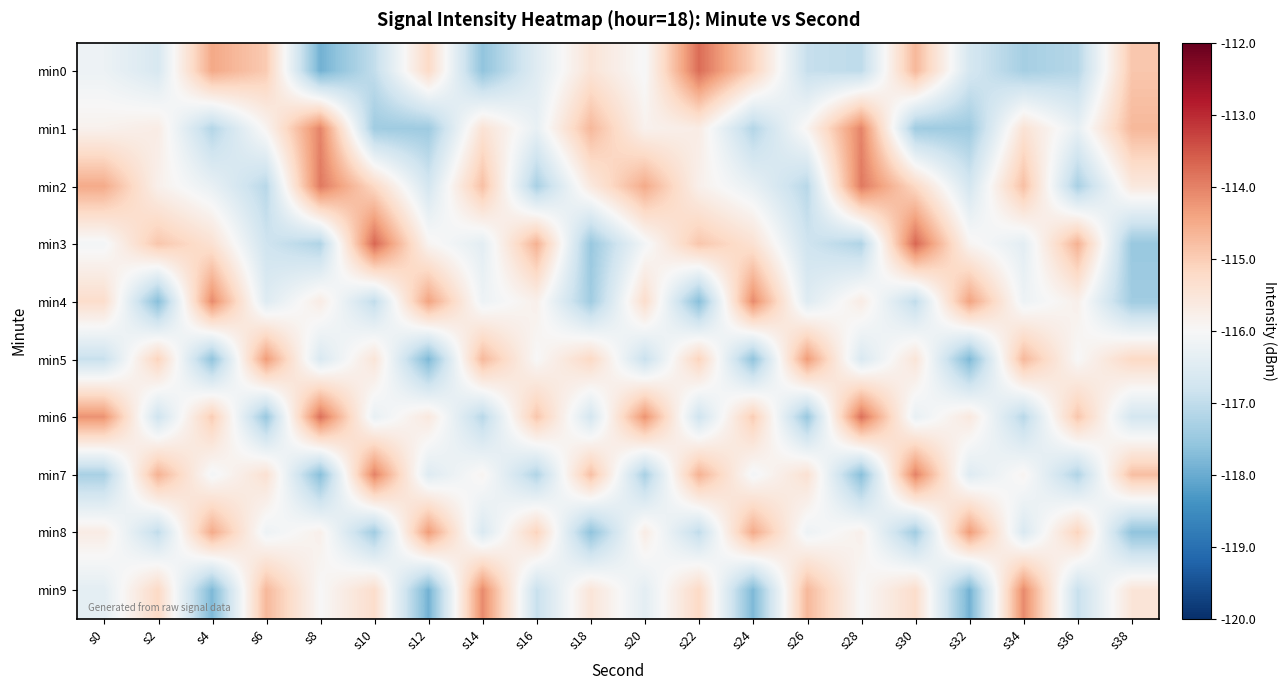

Rank the series by their maximum value, from lowest to highest.

min5, min8, min4, min9, min1, min7, min2, min6, min0, min3